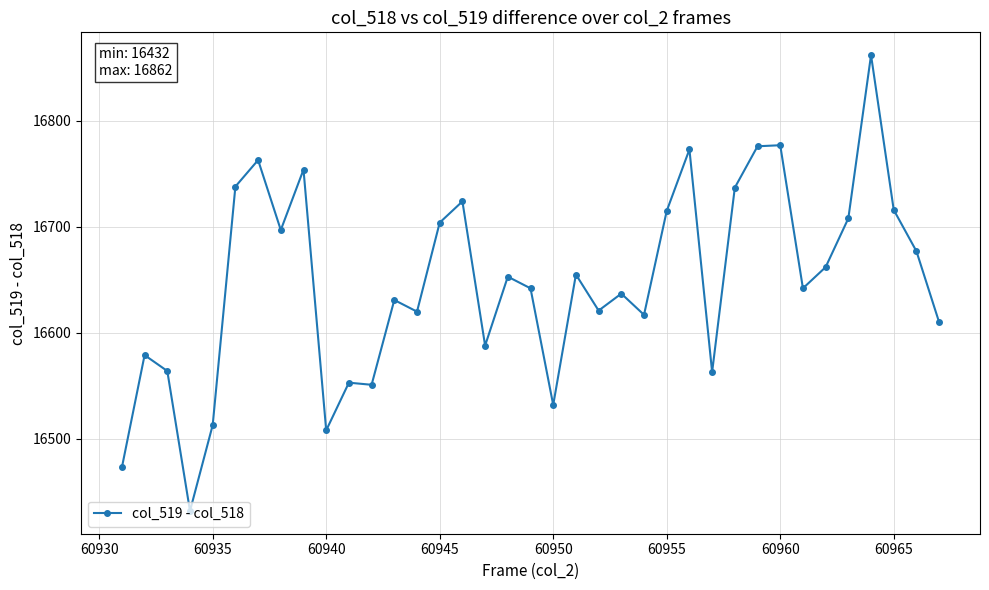

What is the minimum value shown in the chart?

16432